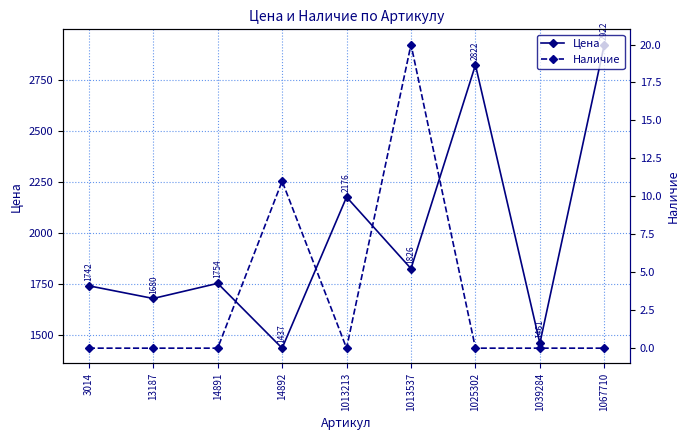

How many interior local peaks does the Наличие series have?

2